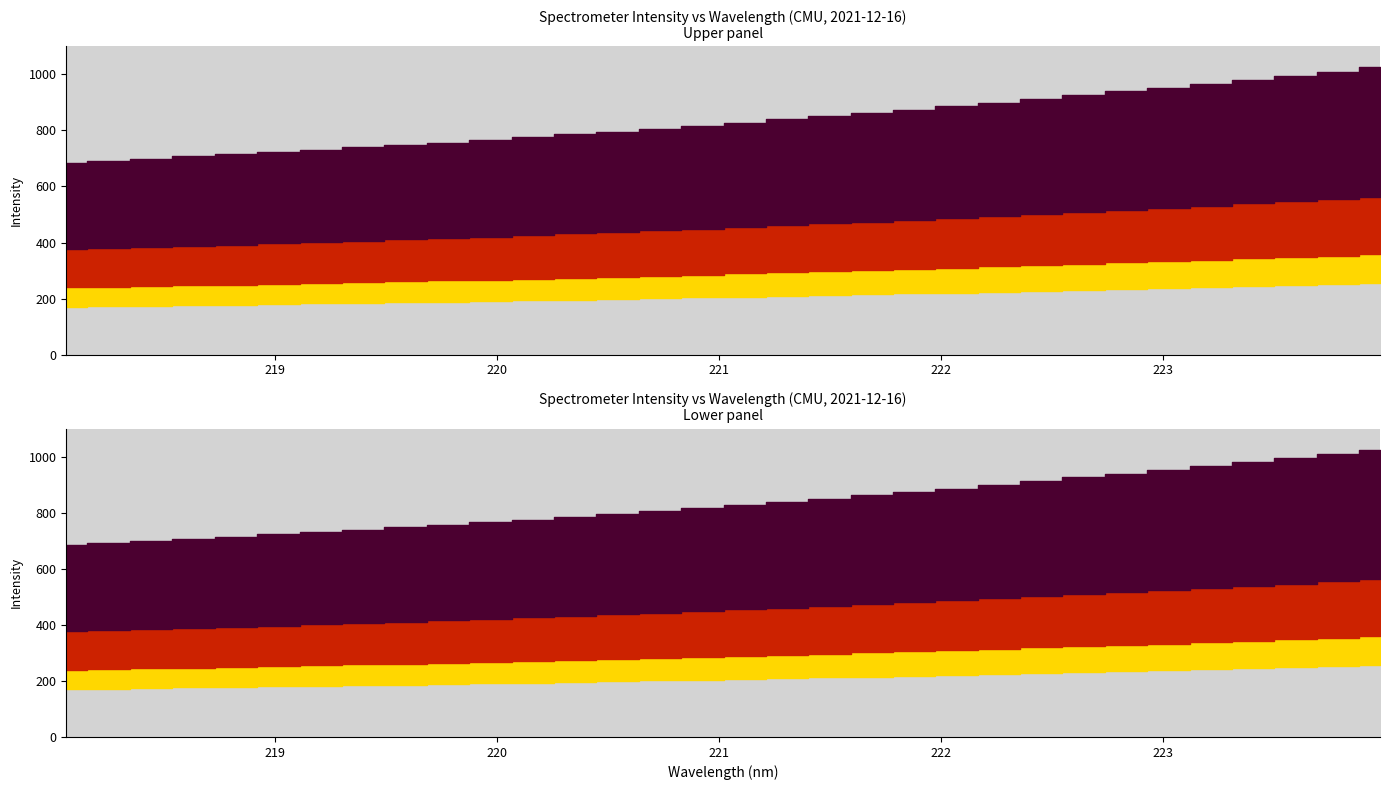

Is it true that the value at 219.9712 is 765.7?

True